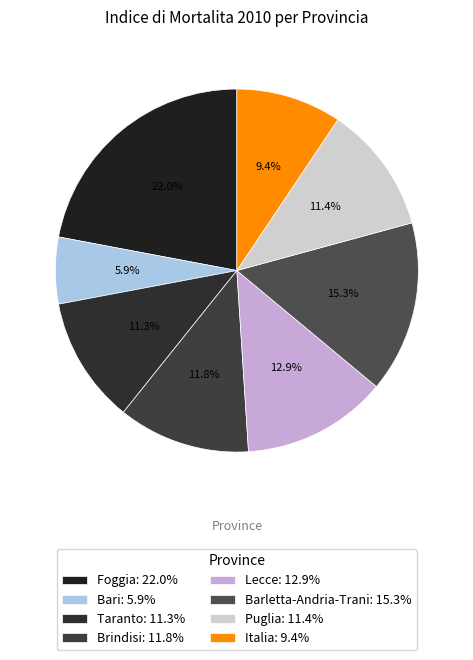

What percentage is NOT represented by Brindisi?

88.2%